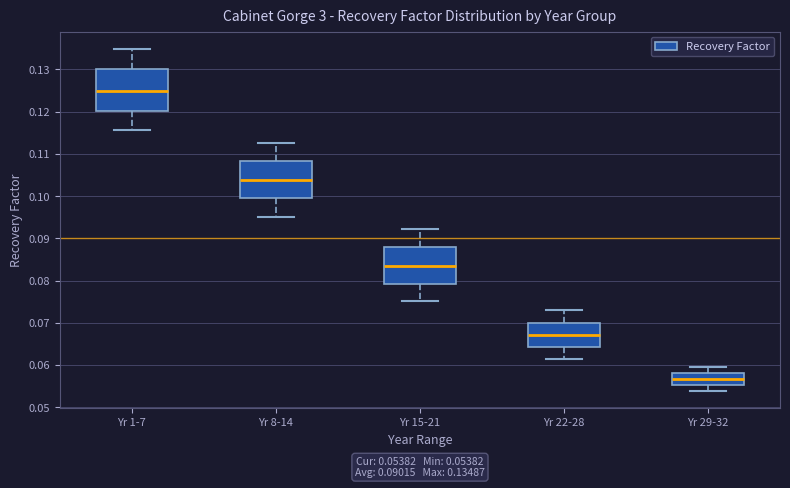

Which box is the tallest, from its lower edge to its upper edge?

Yr 1-7